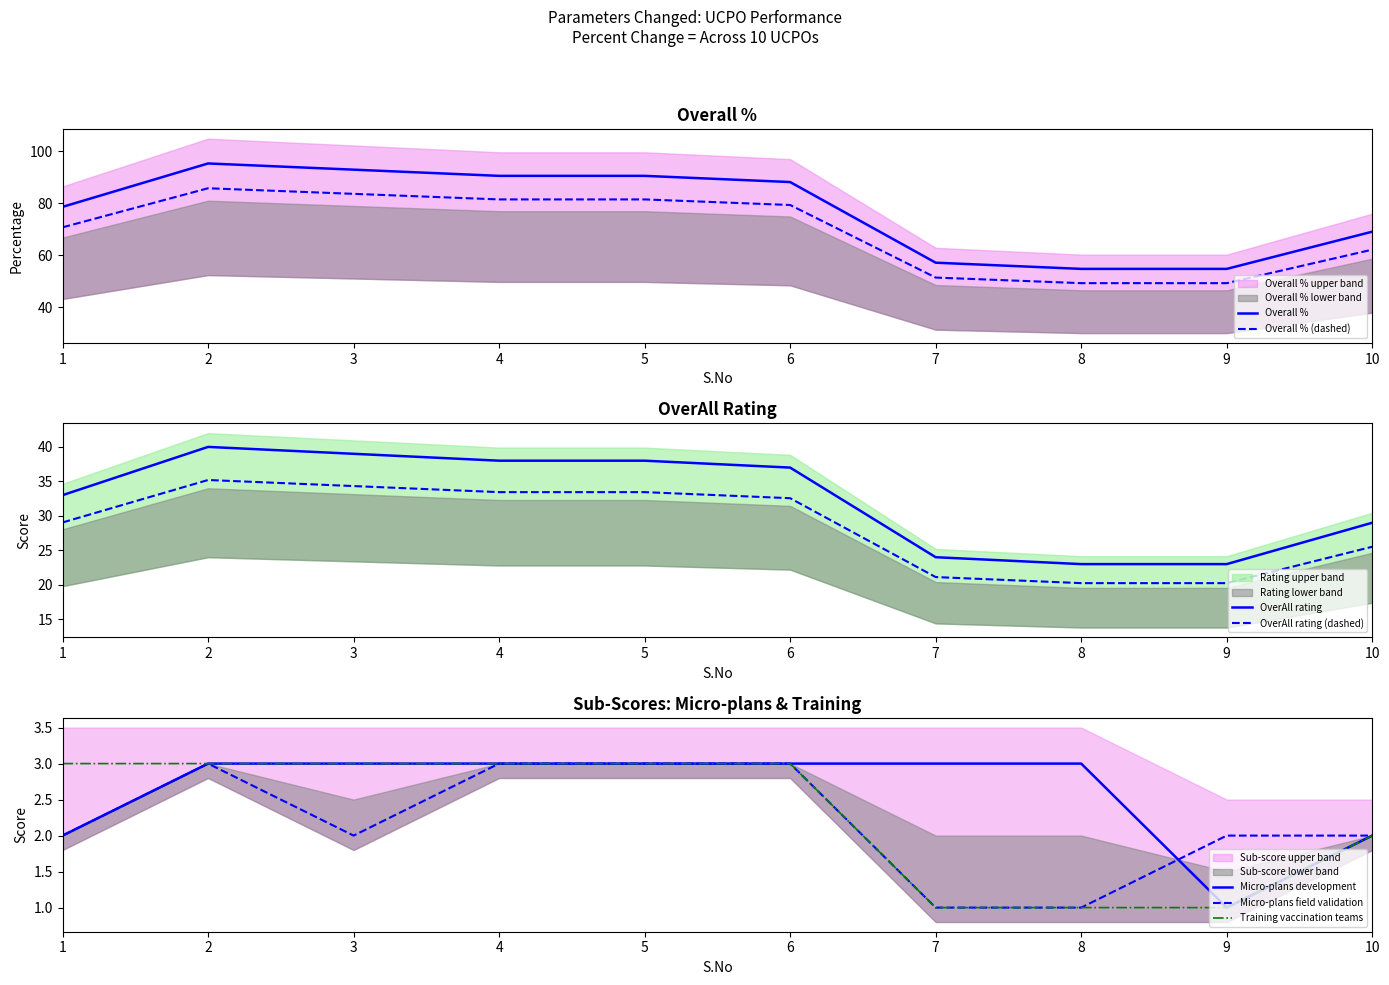

What is the sum of all Micro-plans field validation values?

22